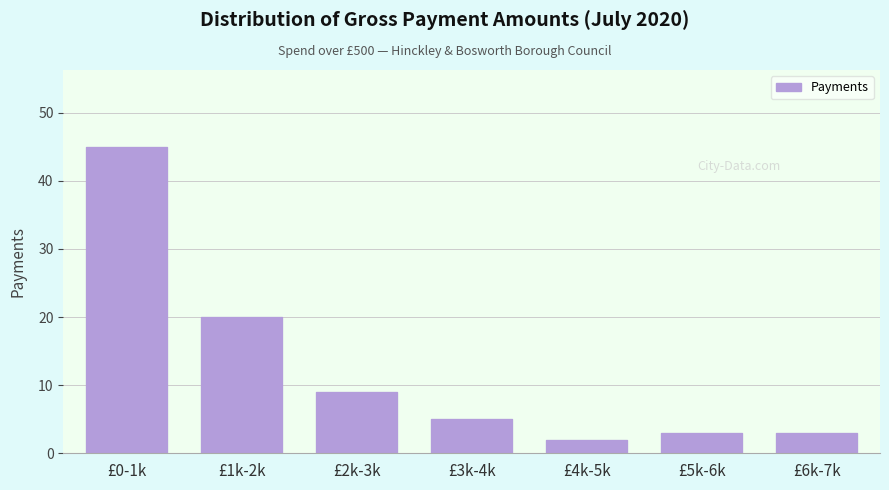

Reading right to left, transcribe all the data shown in this chart.

3	3	2	5	9	20	45